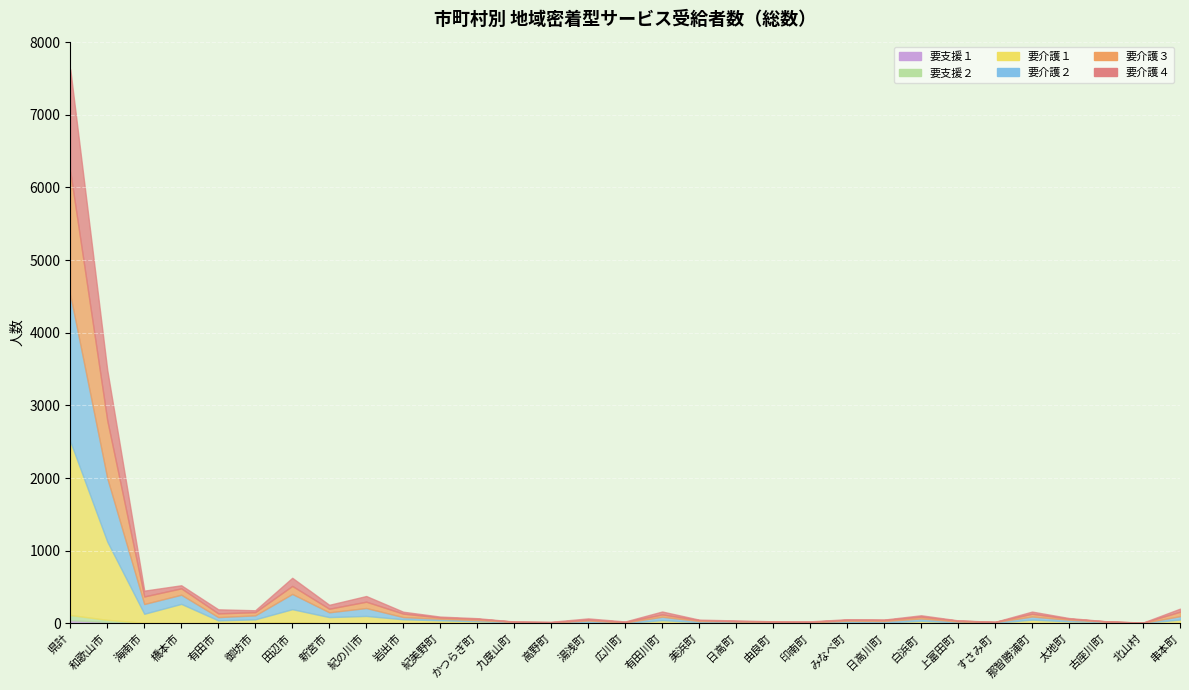

At which category does 要支援２ reach its first local valley?

橋本市